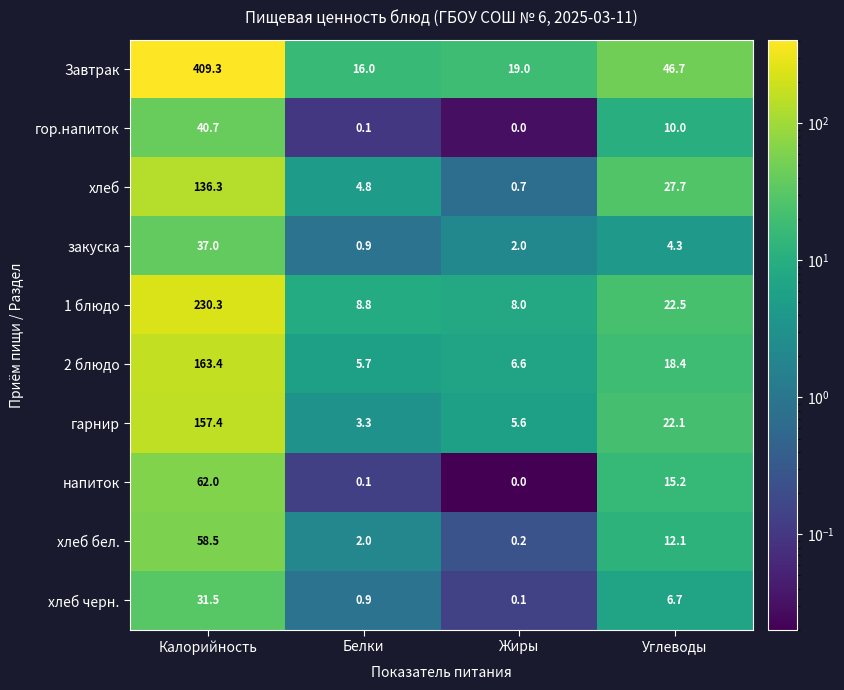

List the labels in order of напиток value, largest first.

Калорийность, Углеводы, Белки, Жиры